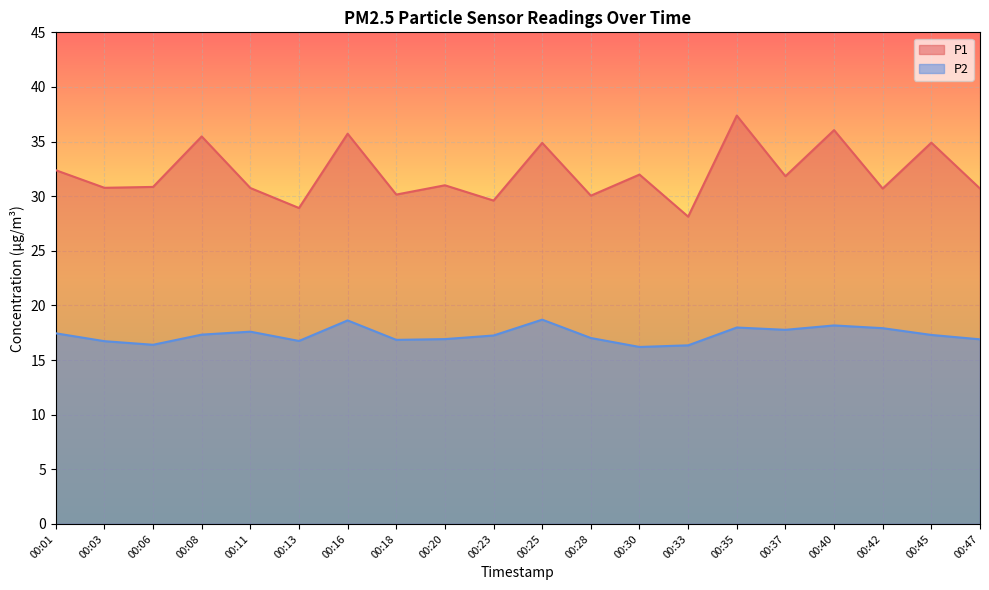

Reading left to right, transcribe all the data shown in this chart.

P1: 32.4	30.8	30.9	35.5	30.8	28.9	35.7	30.1	31.0	29.6	34.9	30.1	32.0	28.1	37.4	31.8	36.0	30.7	34.9	30.7
P2: 17.4	16.7	16.4	17.3	17.6	16.8	18.6	16.9	16.9	17.2	18.7	17.0	16.2	16.4	18.0	17.8	18.2	17.9	17.3	16.9